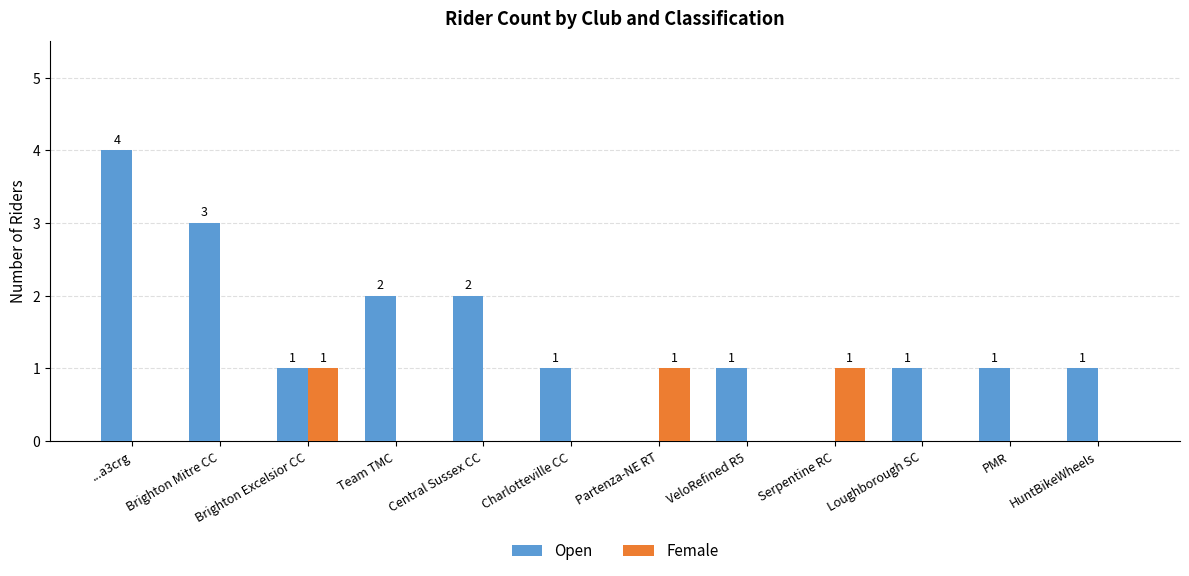

At which category is the sum across all series the highest?

...a3crg